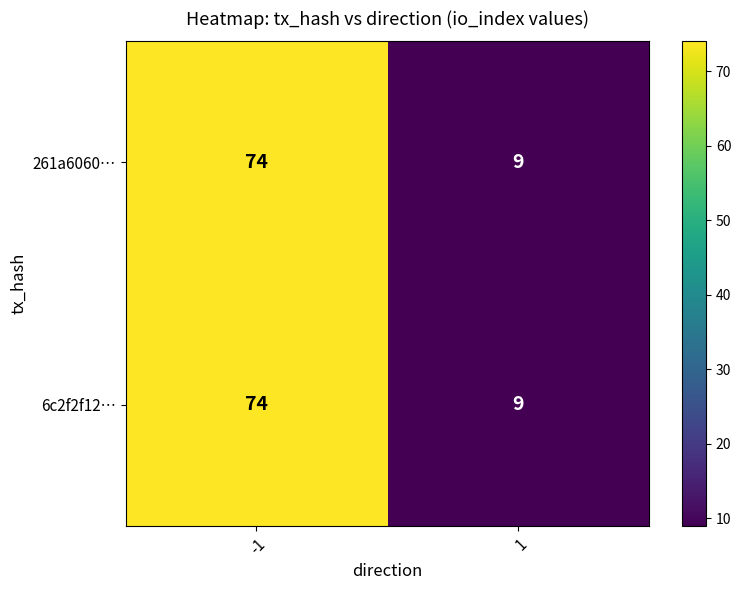

What is the sum of all 261a6060… values?

83